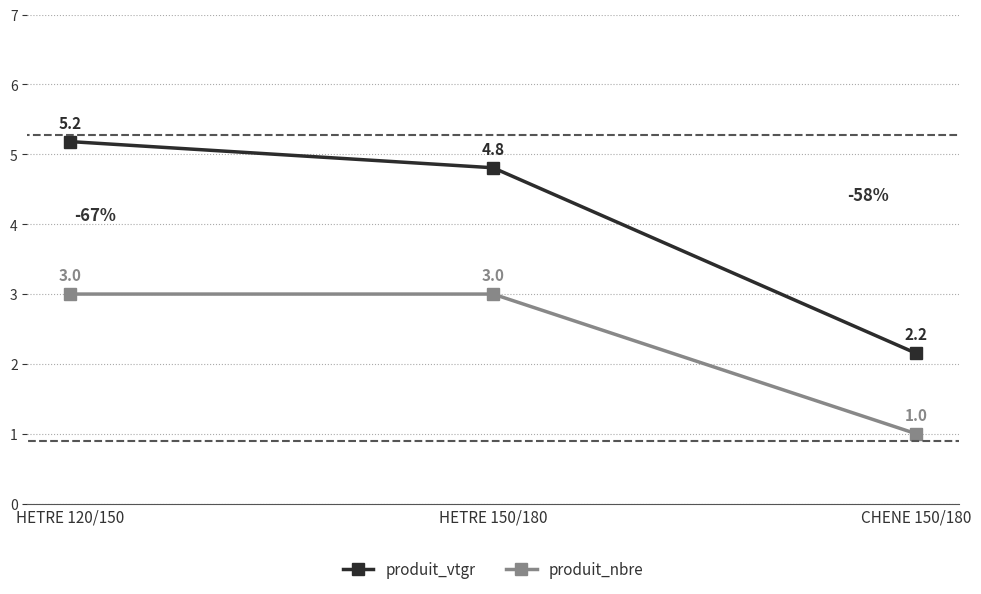

Which series has the largest range (max minus min)?

produit_vtgr